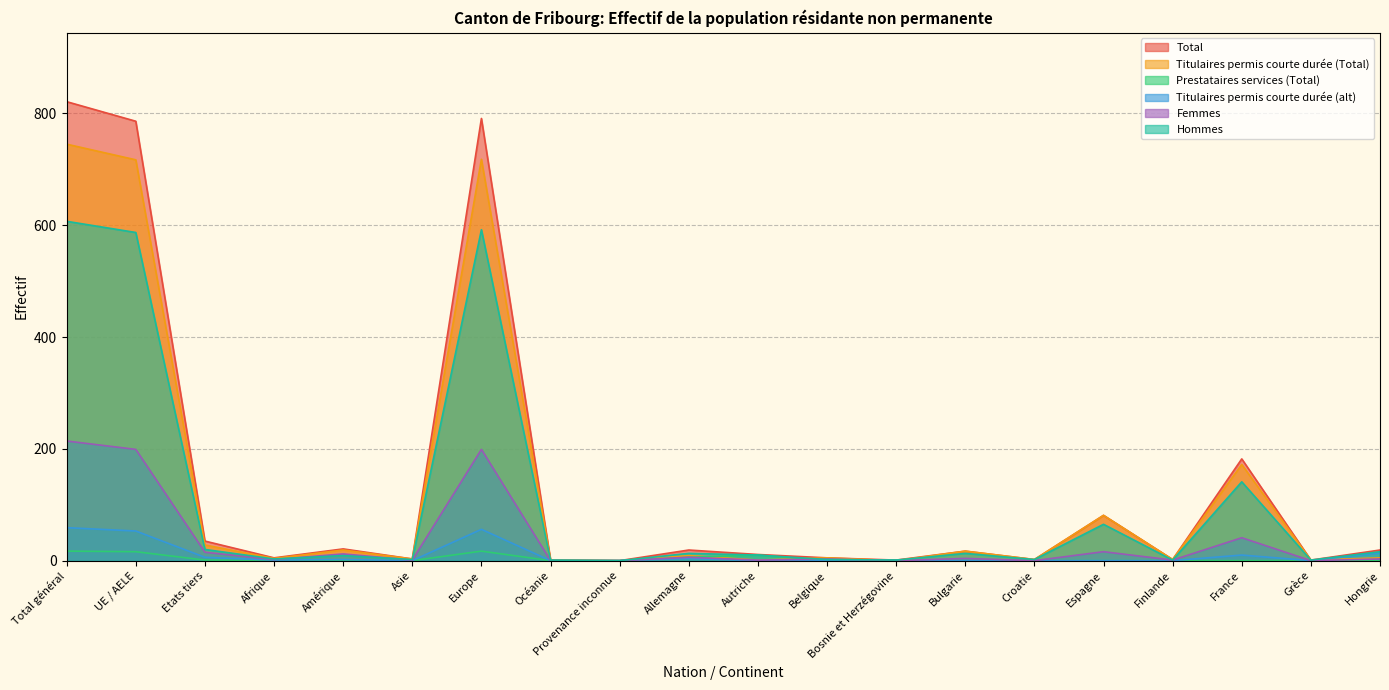

How many lines are shown in the chart?

6